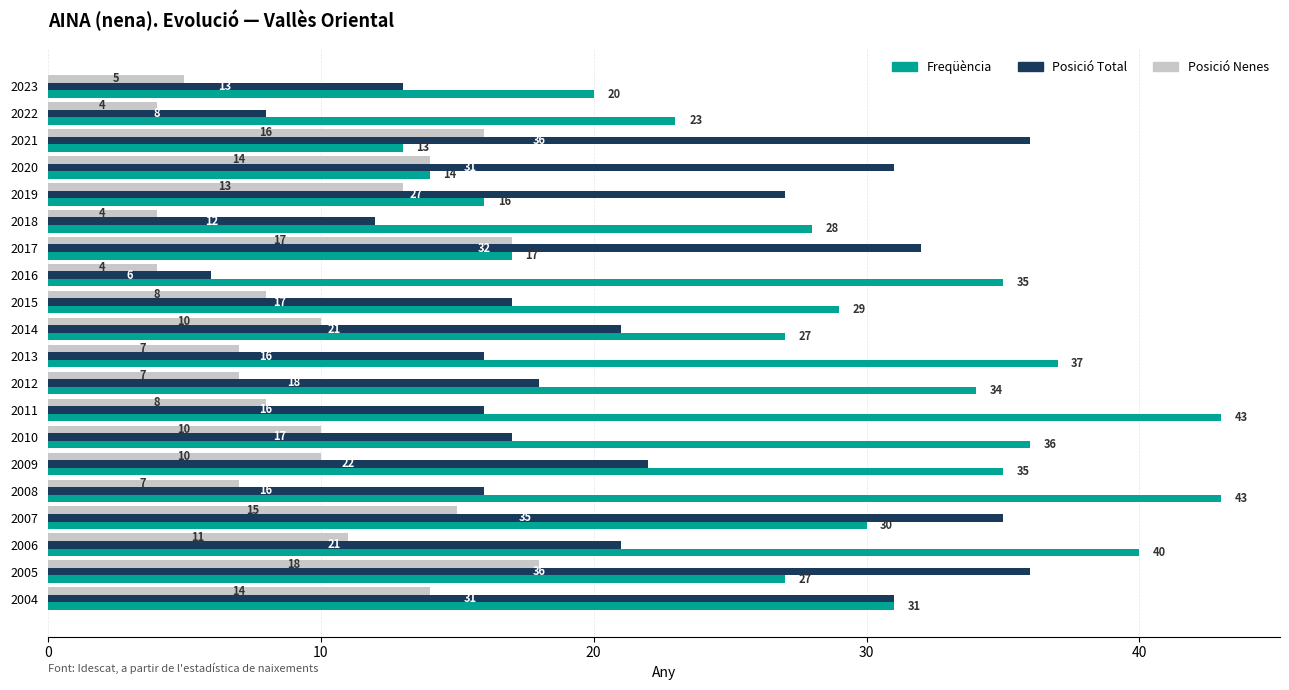

The Posició Nenes series shows 9 at 2017. True or false?

False